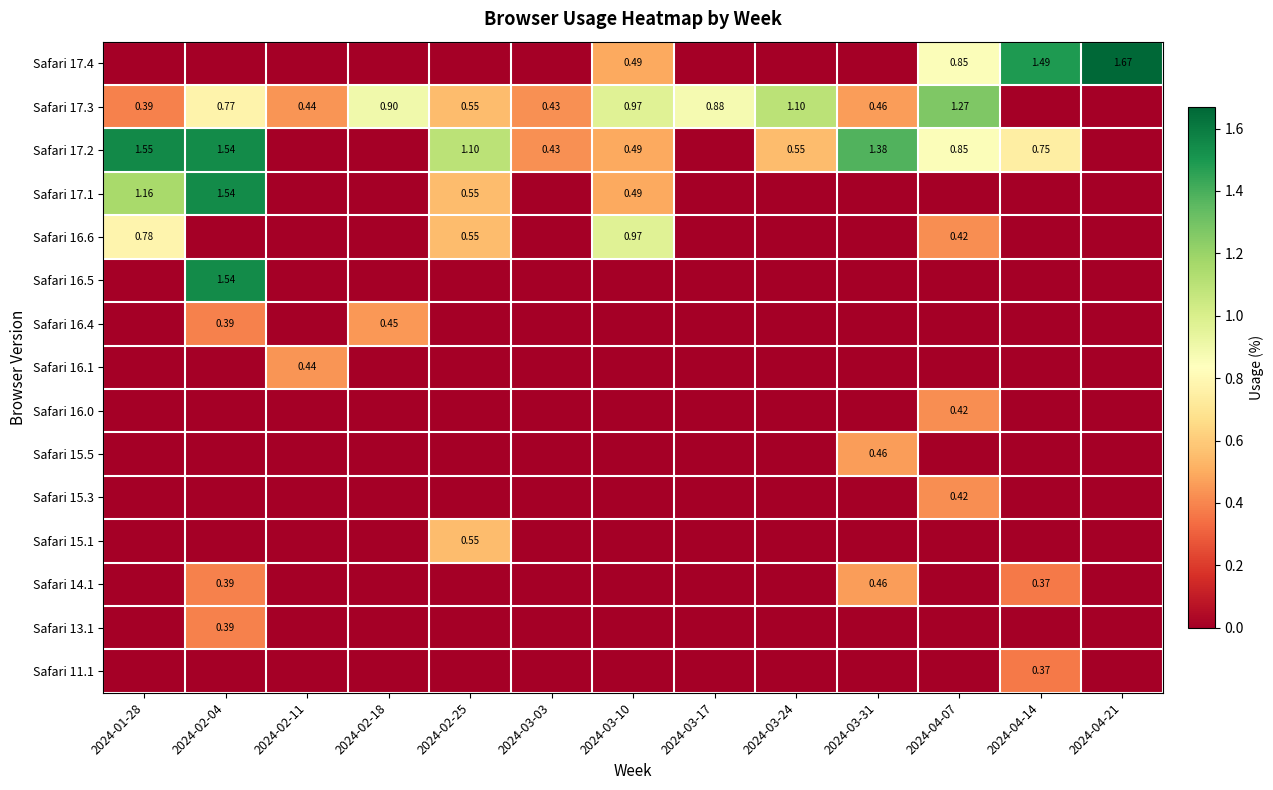

Is the value of Safari 17.4 at 2024-04-14 greater than the value of Safari 14.1 at 2024-03-31?

Yes